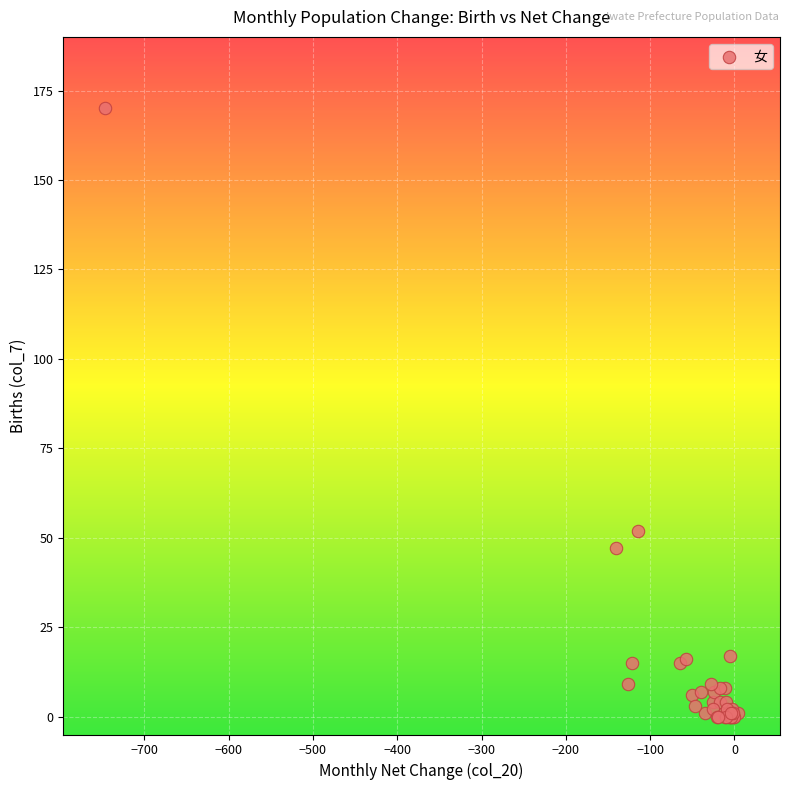

What Y value in the scatter plot is closest to 85?

52